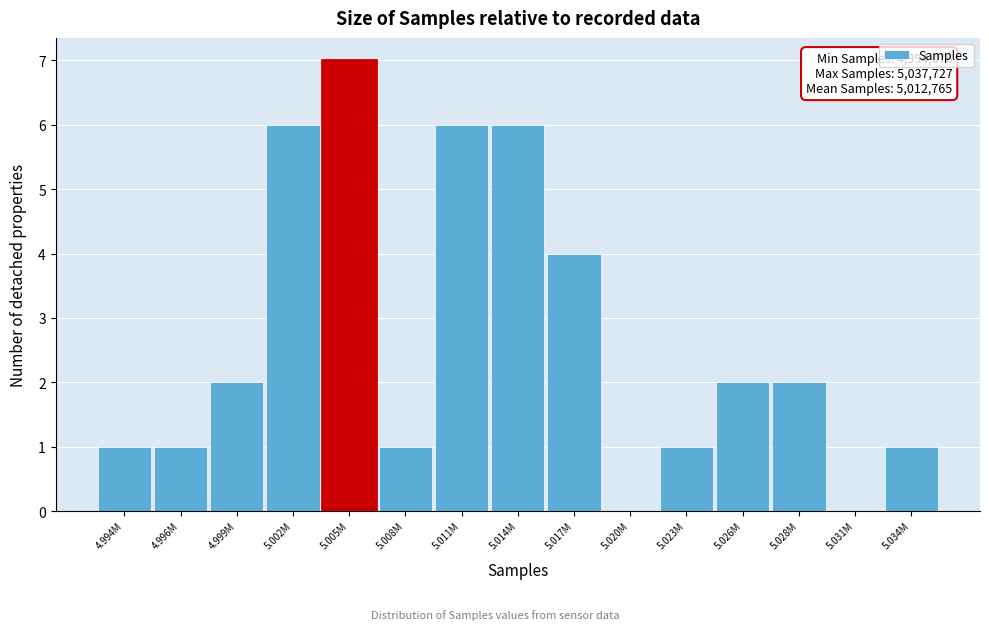

Reading left to right, extract all data points from this chart.

4.994M=1	4.996M=1	4.999M=2	5.002M=6	5.005M=7	5.008M=1	5.011M=6	5.014M=6	5.017M=4	5.020M=0	5.023M=1	5.026M=2	5.028M=2	5.031M=0	5.034M=1